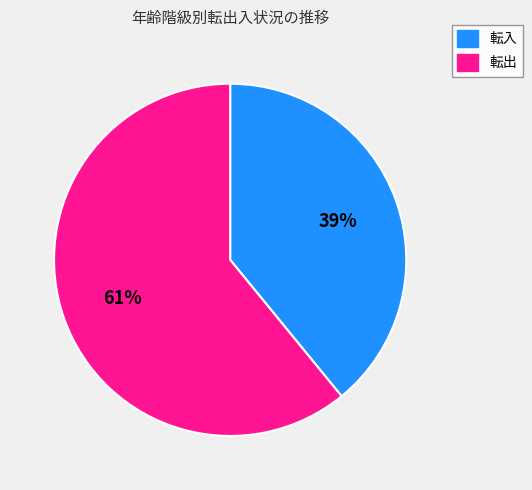

What percentage is the 転出 slice, to the nearest percent?

61%